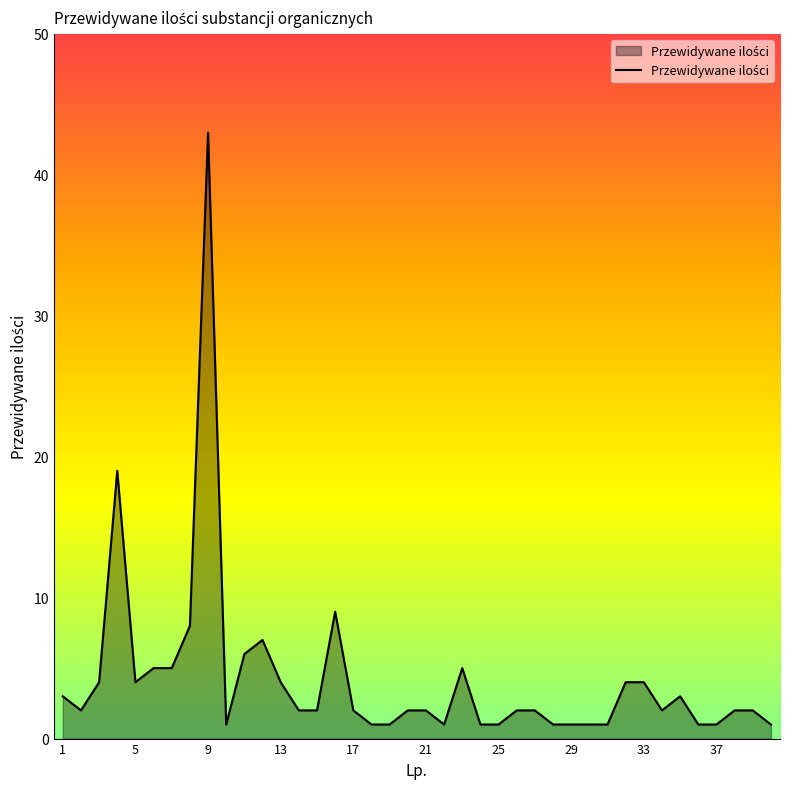

What is the difference between the maximum and minimum values?

42